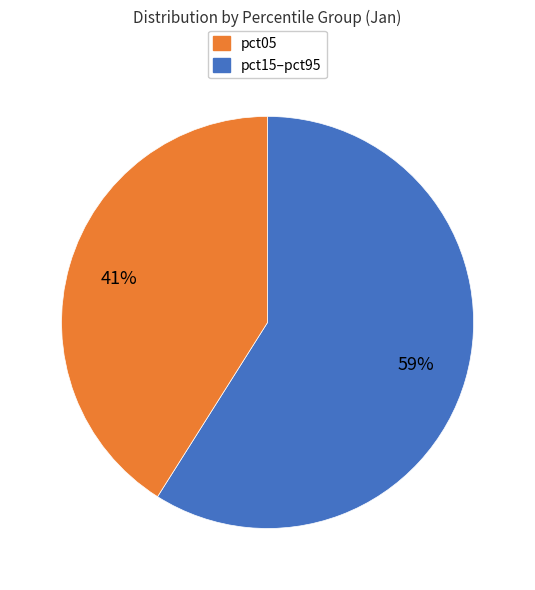

Is there any slice that represents more than half of the pie?

Yes